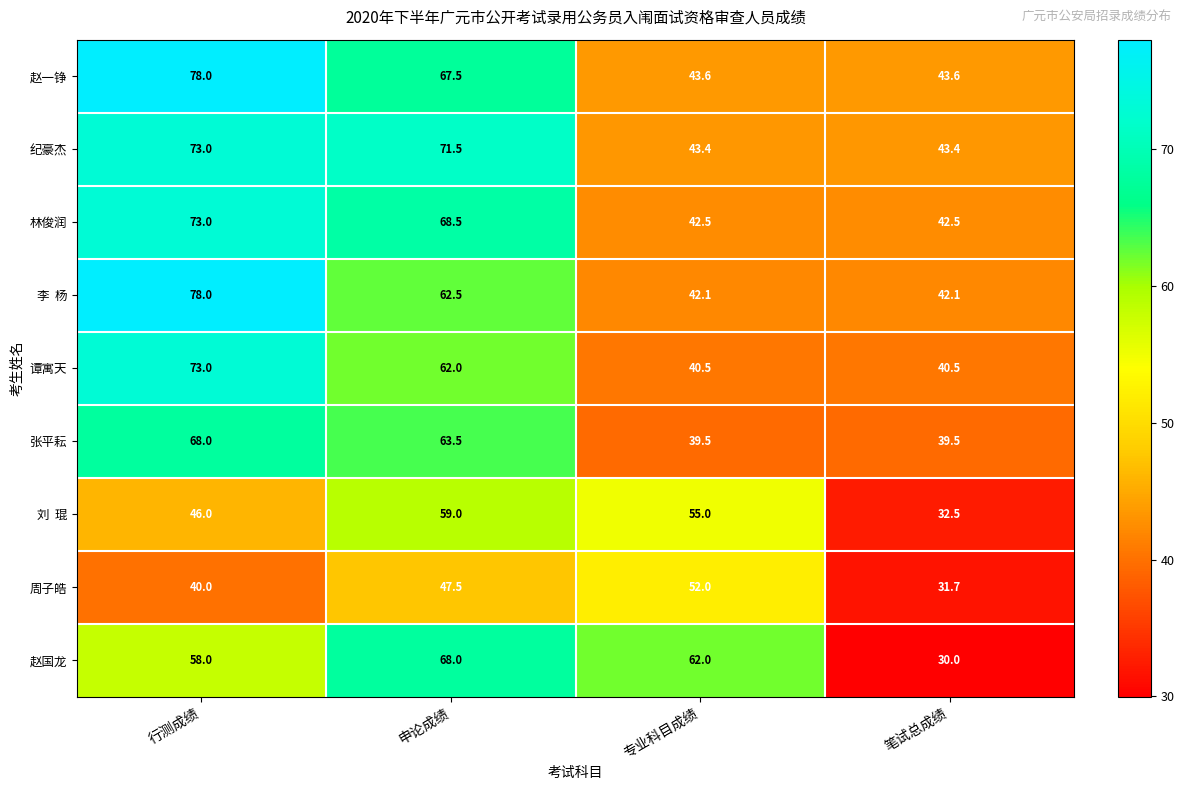

How many categories are shown in the chart?

4